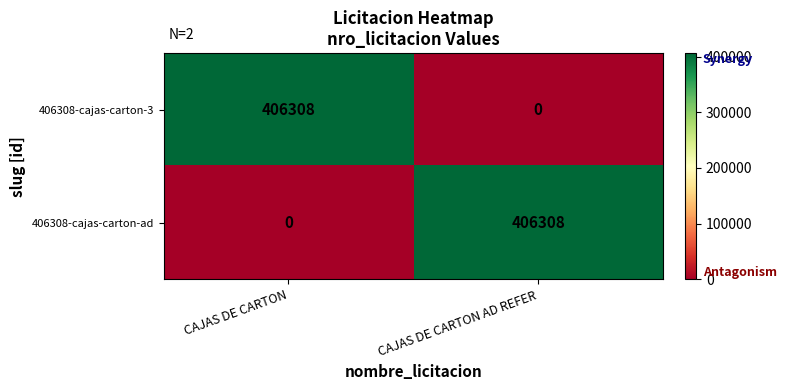

At how many categories does at least one series exceed 117348?

2